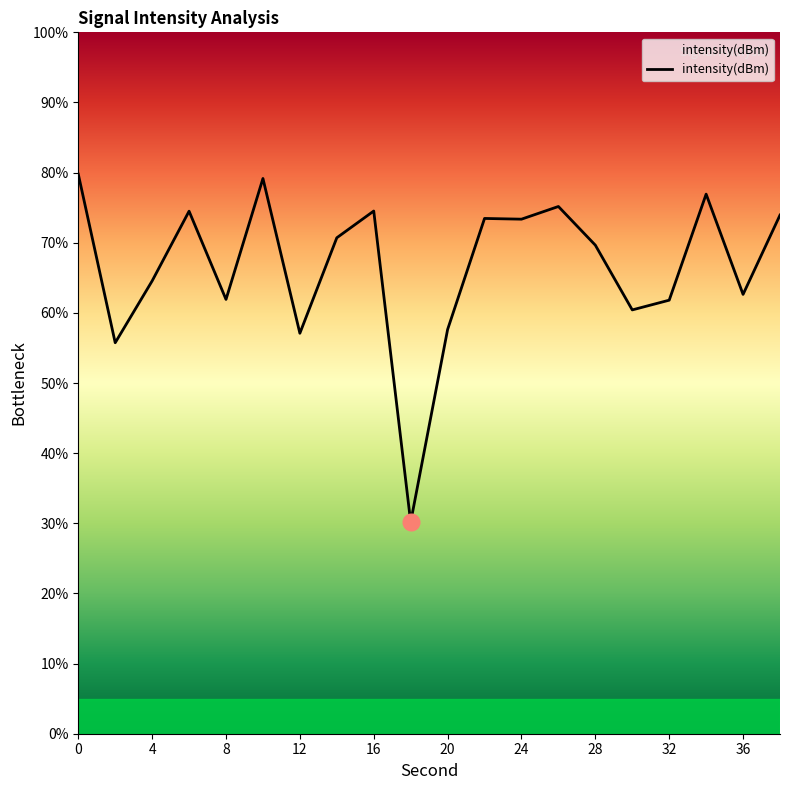

What is the difference between the maximum and minimum values?

49.6